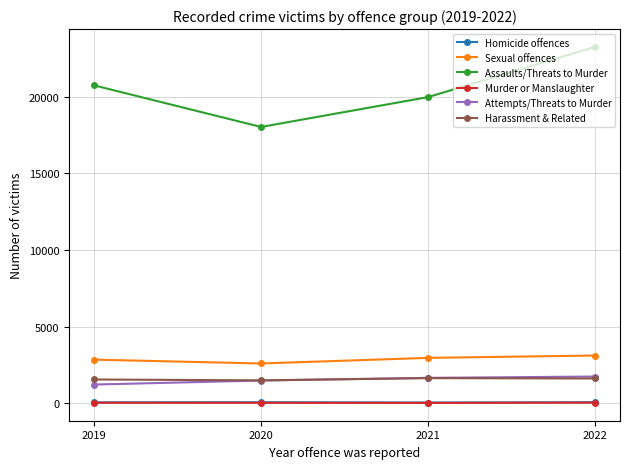

True or false: Assaults/Threats to Murder has a value of 26068 at 2020.

False